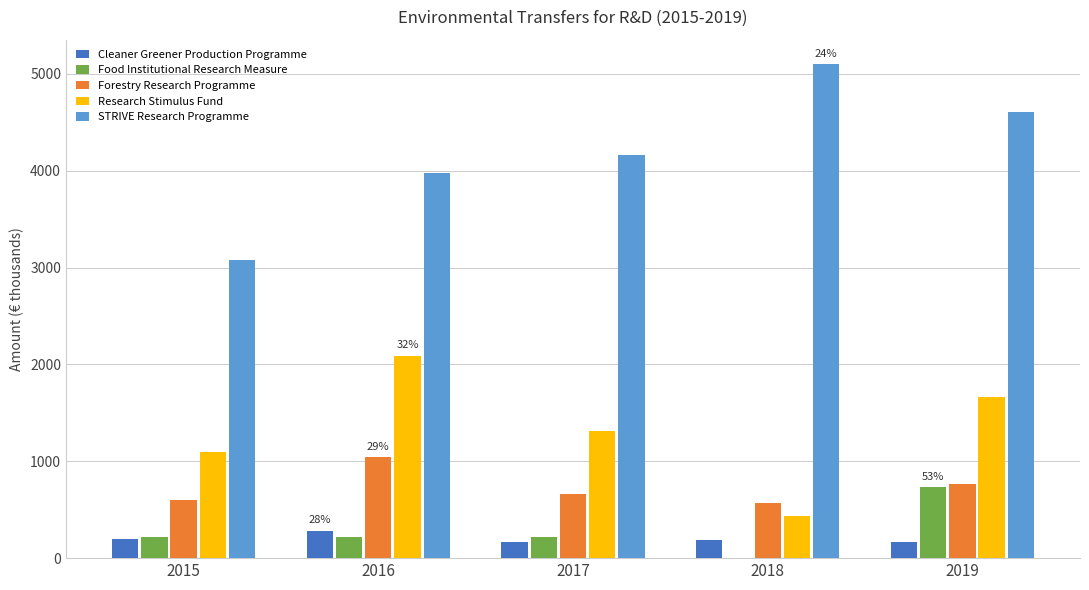

Read the Forestry Research Programme value at 2015.

598.4